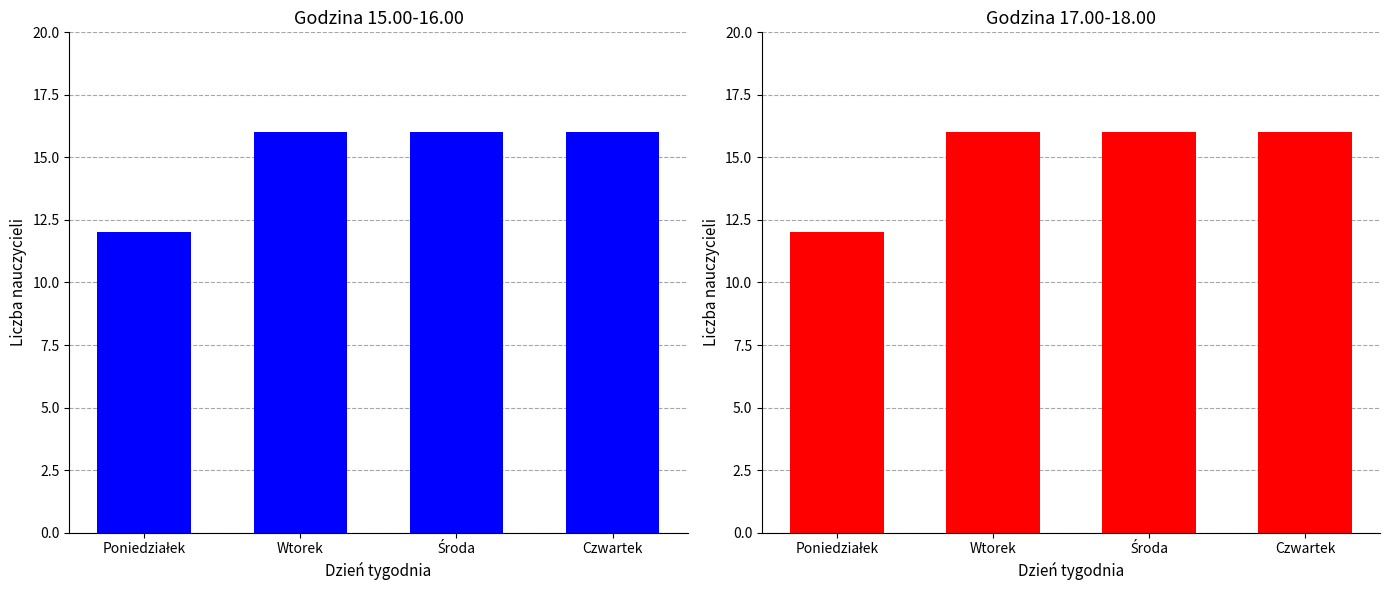

The Godzina 17.00-18.00 series shows 7 at Wtorek. True or false?

False